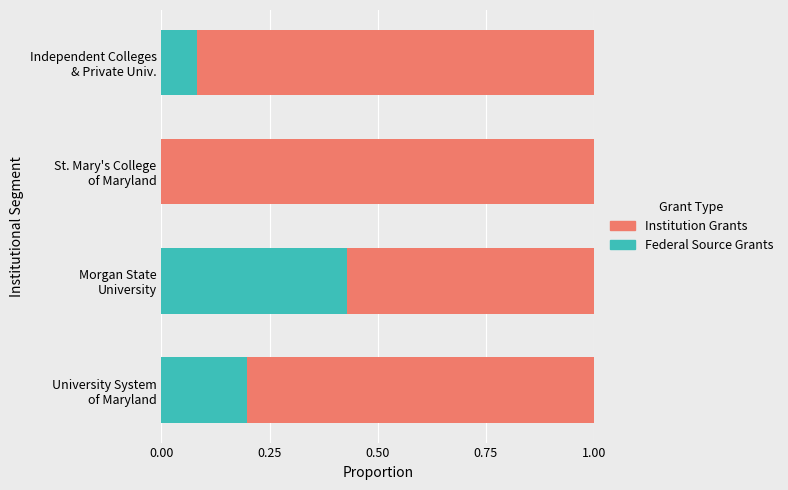

What is the sum of all Federal Source Grants values?

0.7